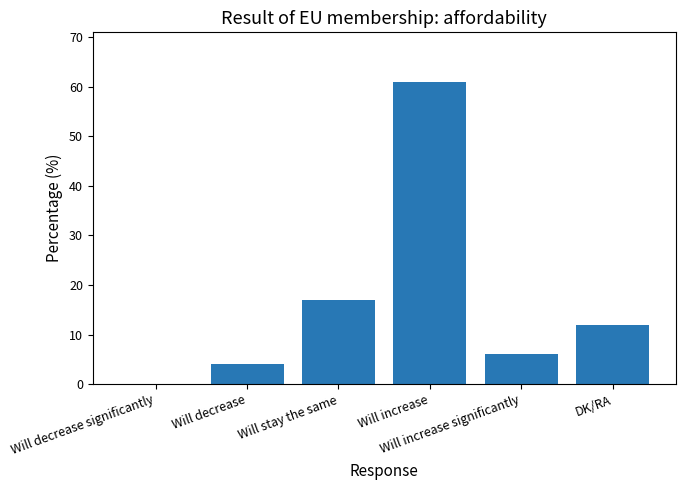

True or false: the data shows 12 at DK/RA.

True